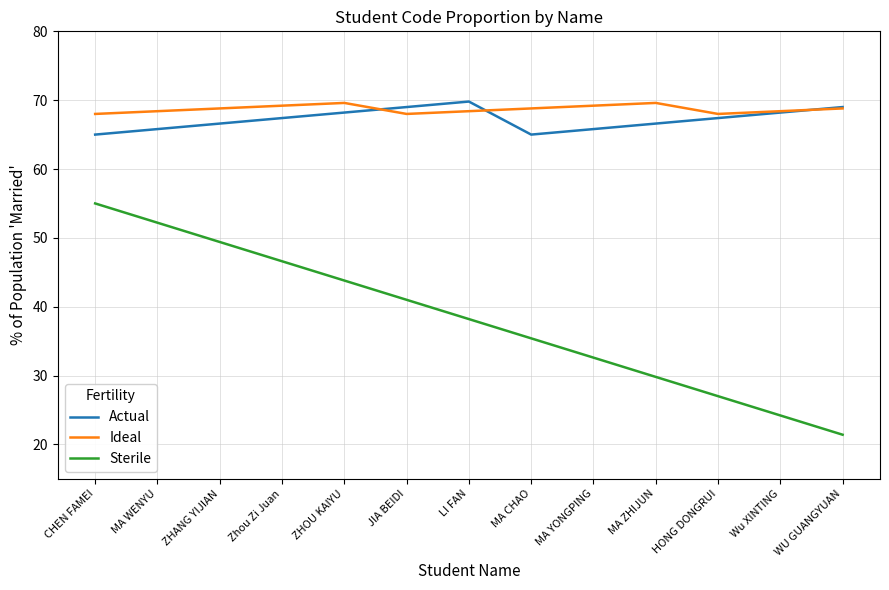

What is the difference between the highest and lowest values at CHEN FAMEI?

13.0